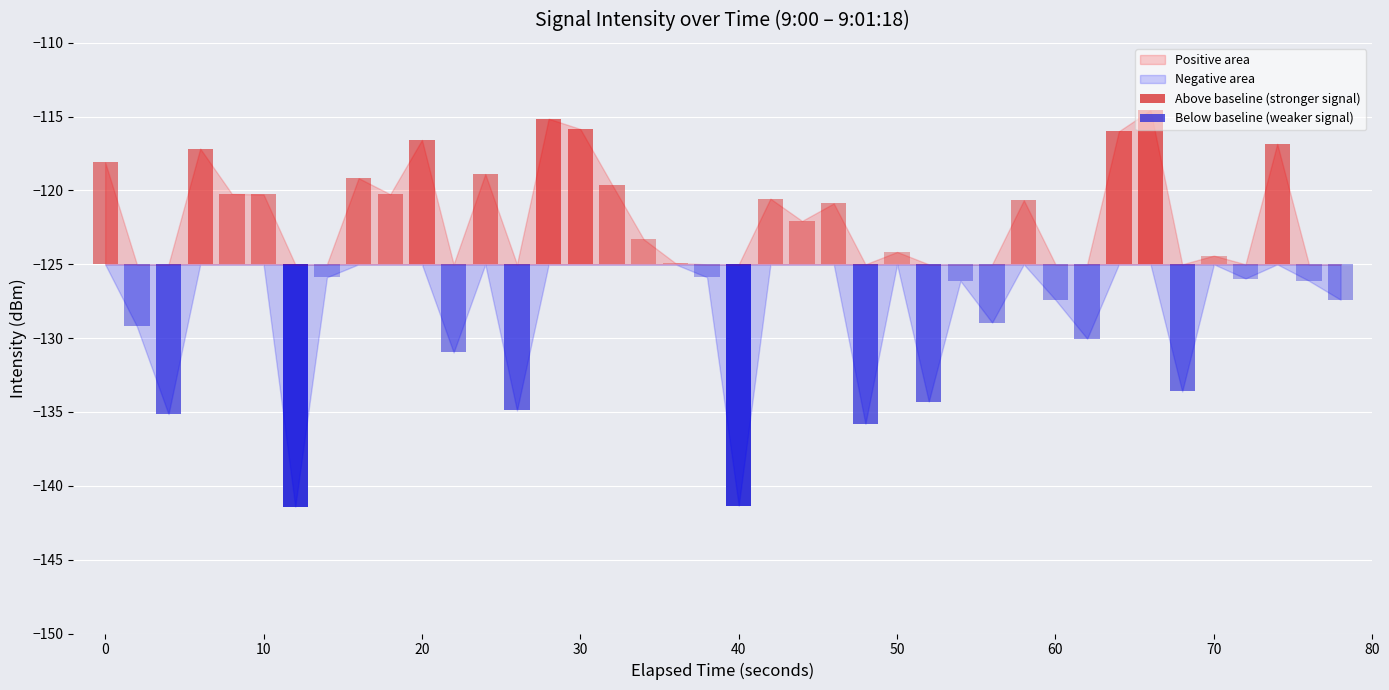

List the labels in order of value, largest first.

33, 14, 15, 32, 10, 37, 3, 0, 12, 8, 16, 4, 9, 5, 21, 29, 23, 22, 17, 25, 35, 18, 19, 7, 36, 38, 27, 39, 30, 28, 1, 31, 11, 34, 26, 13, 2, 24, 20, 6